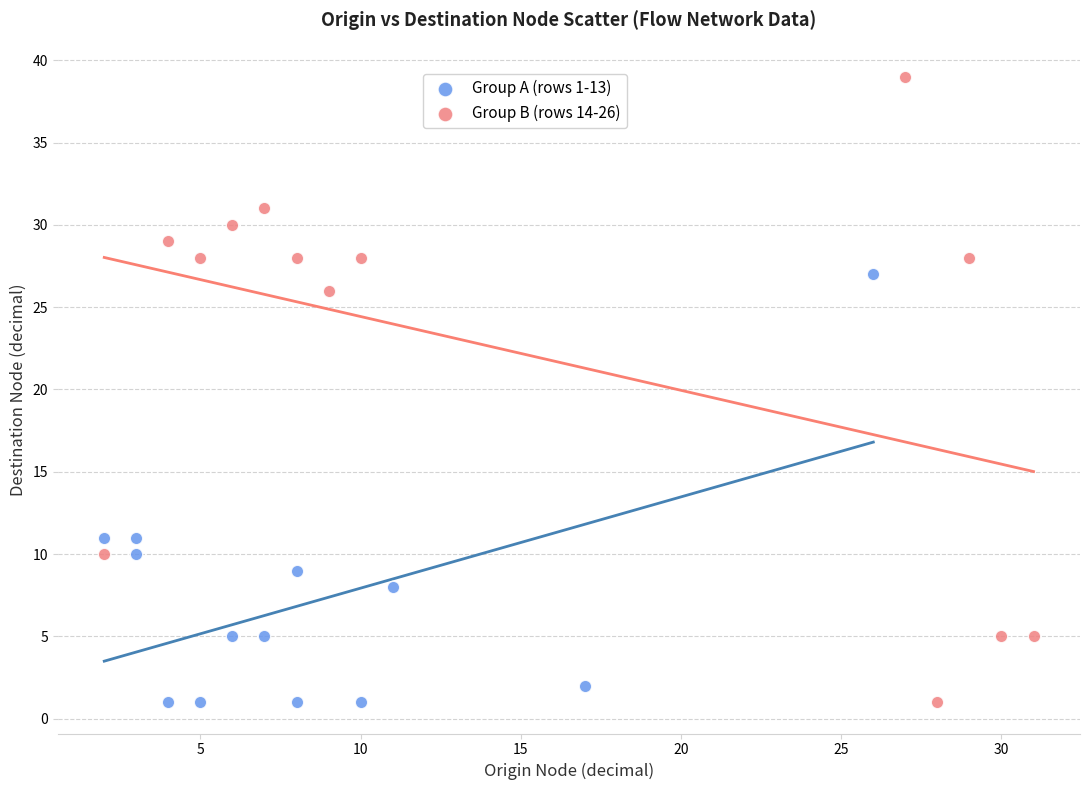

Which series has the widest spread of Y values?

Group B (rows 14-26)